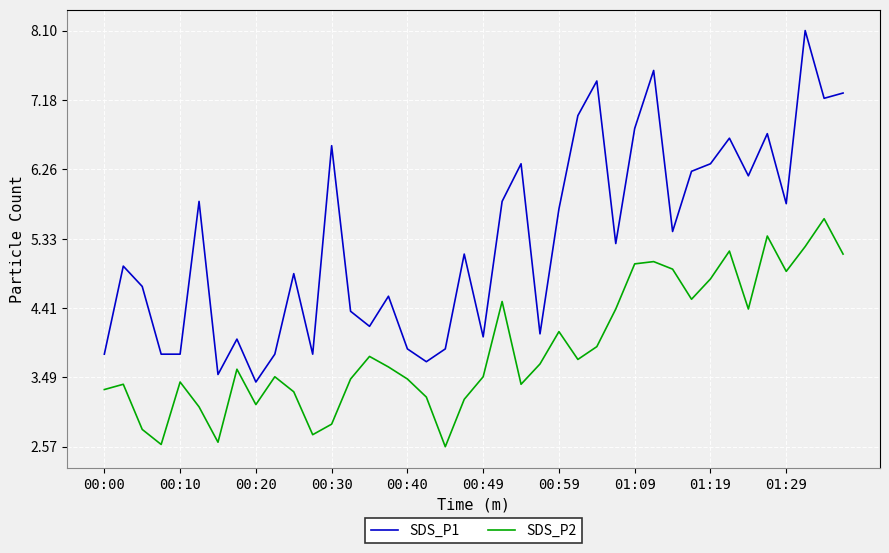

Which series has the largest total across all categories?

SDS_P1